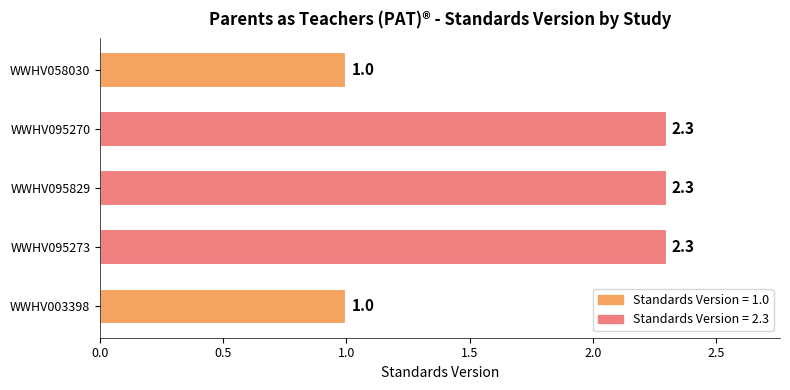

What is the approximate value at WWHV095273?

2.3